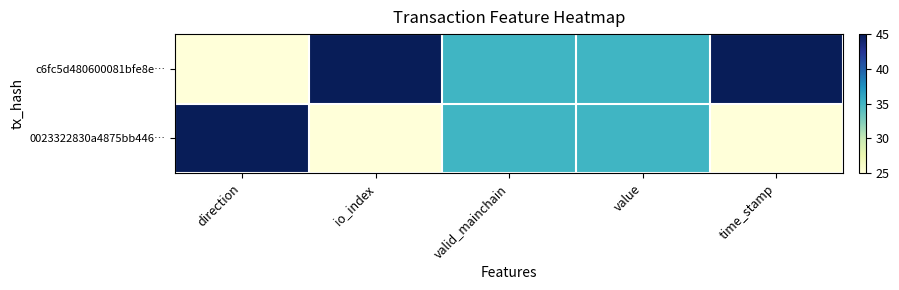

Which series has the largest total across all categories?

c6fc5d480600081bfe8e…